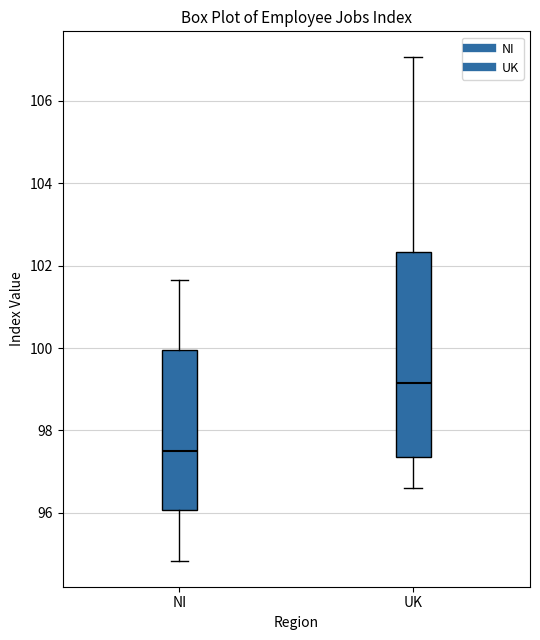

Reading left to right, transcribe this box plot: for each box, give where its median line is, the range the box spans, and where its two whiskers end, as read against the y-axis. The values are not printed on the chart, so give them approximately, as read against the axis.

NI: median 97.4, box 96.0 to 100.0, whiskers 94.8 to 101.6
UK: median 99.2, box 97.4 to 102.4, whiskers 96.6 to 107.0